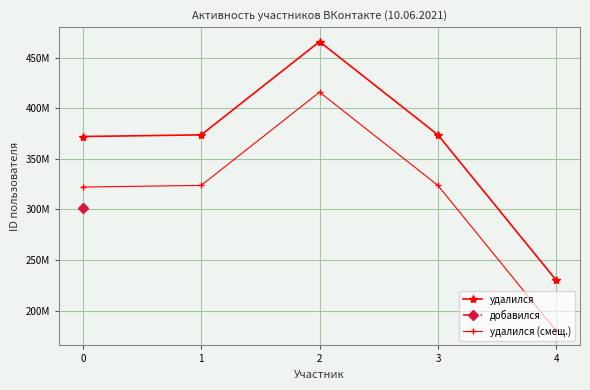

At which label does удалился first exceed 373783109?

2